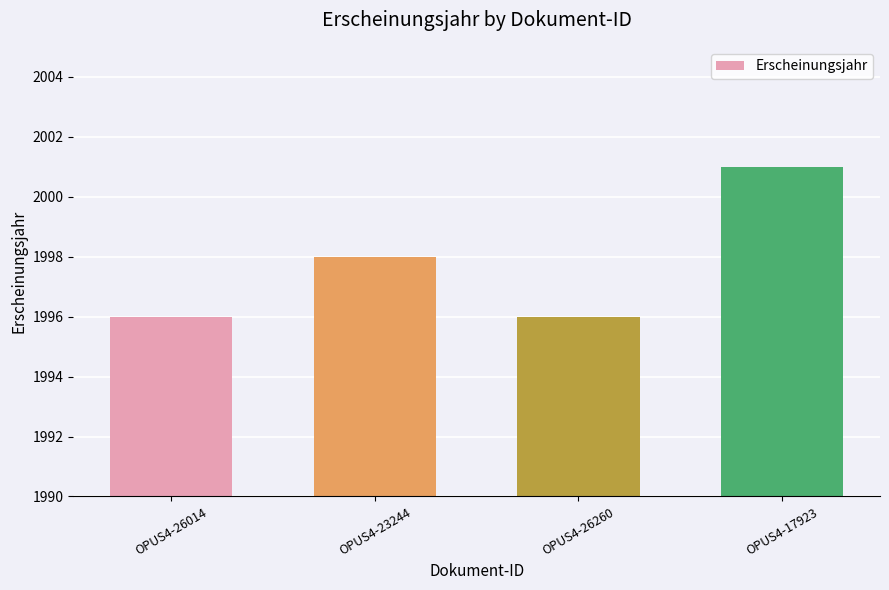

What is the minimum value shown in the chart?

1996